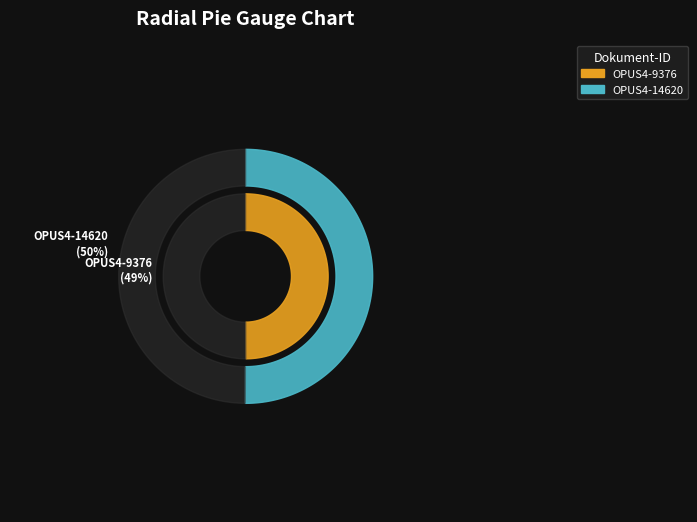

What percentage do OPUS4-9376 and OPUS4-14620 together represent?

100.0%